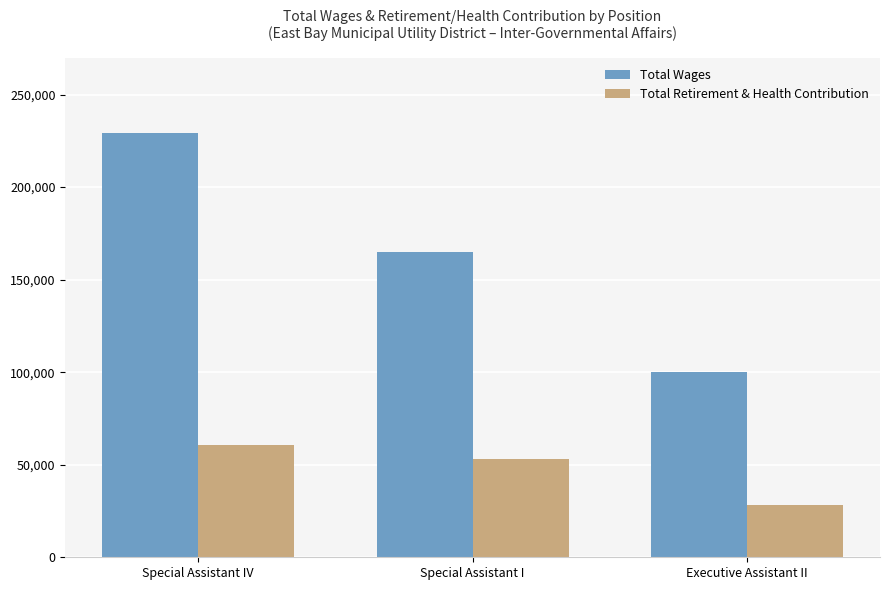

At which label does Total Wages reach its peak?

Special Assistant IV